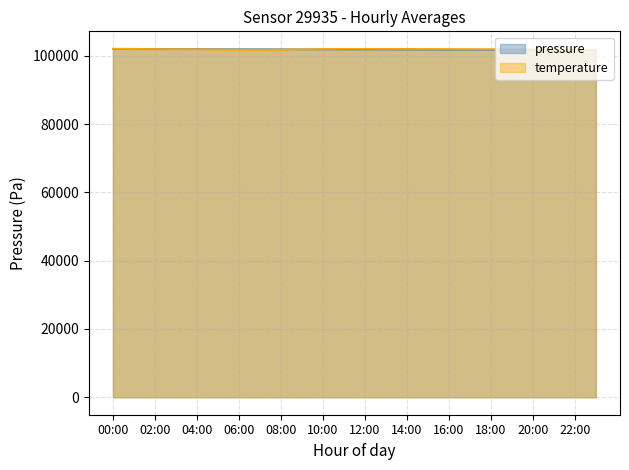

The value of temperature at 10:00 is 136338.6. True or false?

False